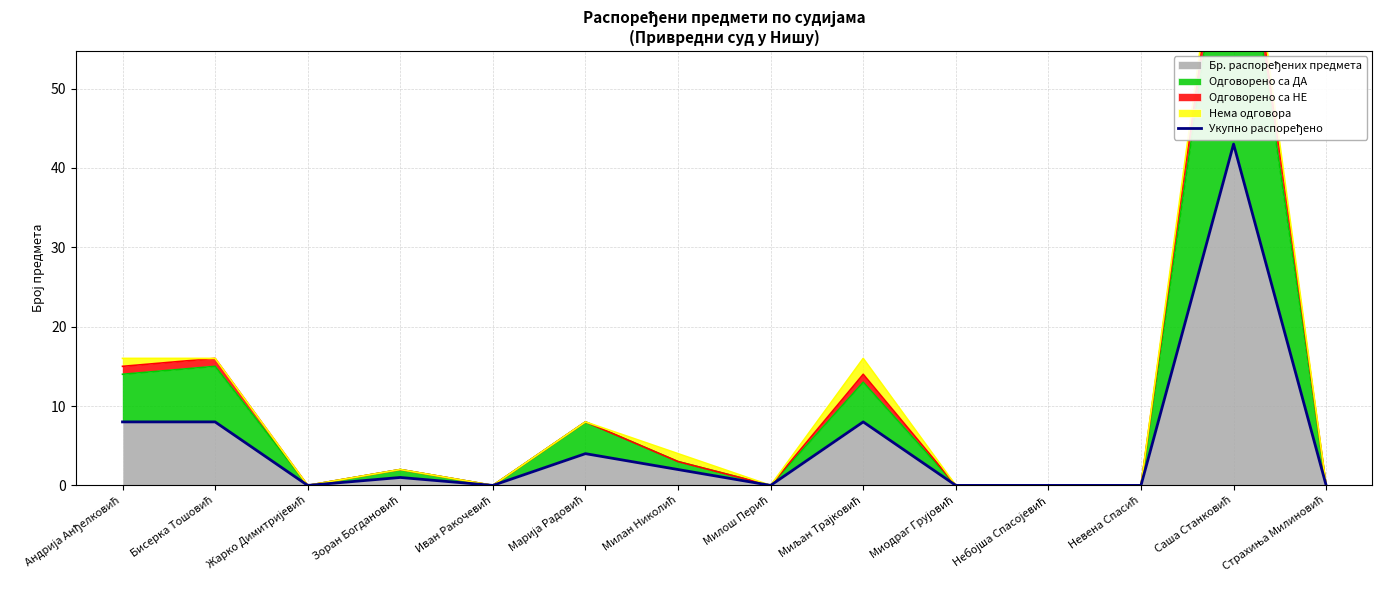

At which label is the value closest to 21?

Андрија Анђелковић